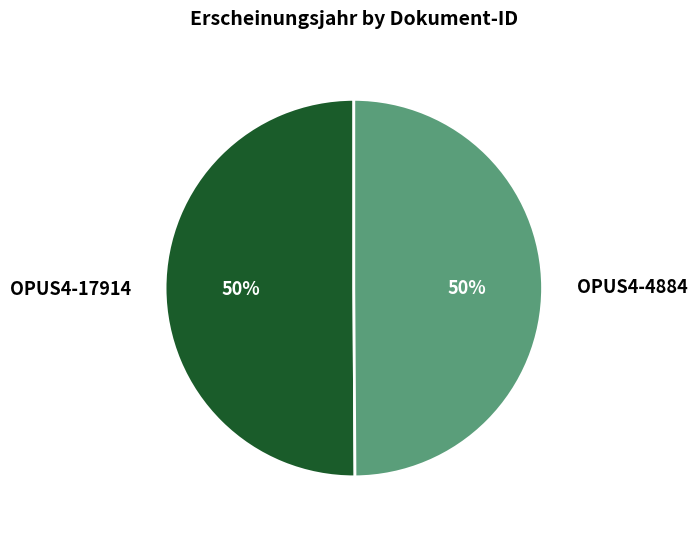

Approximately how many times larger is the value at OPUS4-17914 compared to OPUS4-4884?

1.0